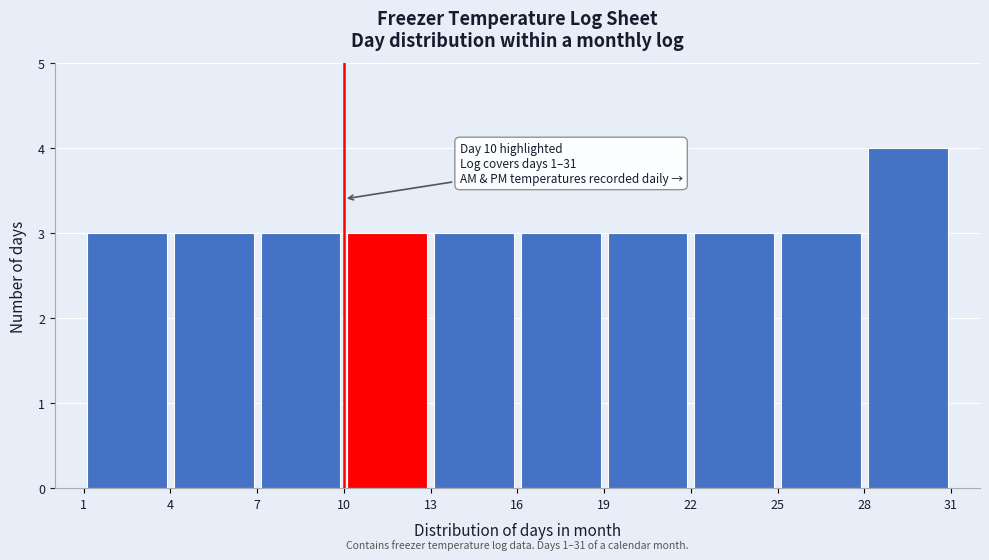

Over which range of the x-axis is the bar tallest?

28 to 31